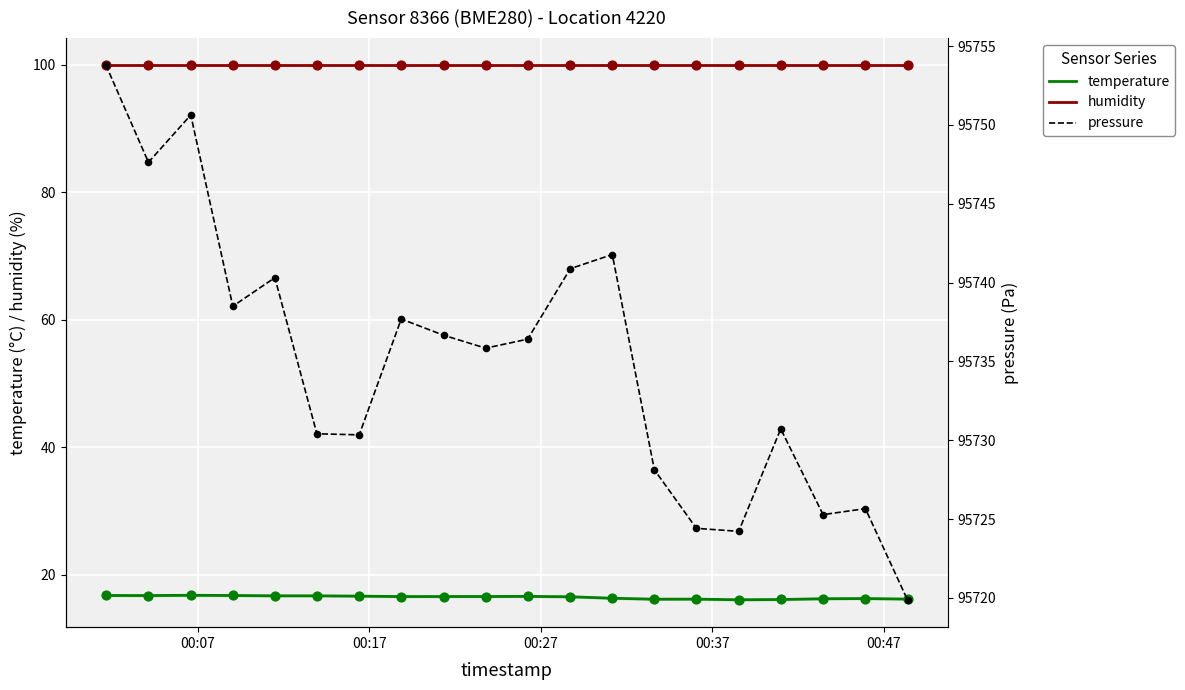

Which series has the widest spread of Y values?

pressure